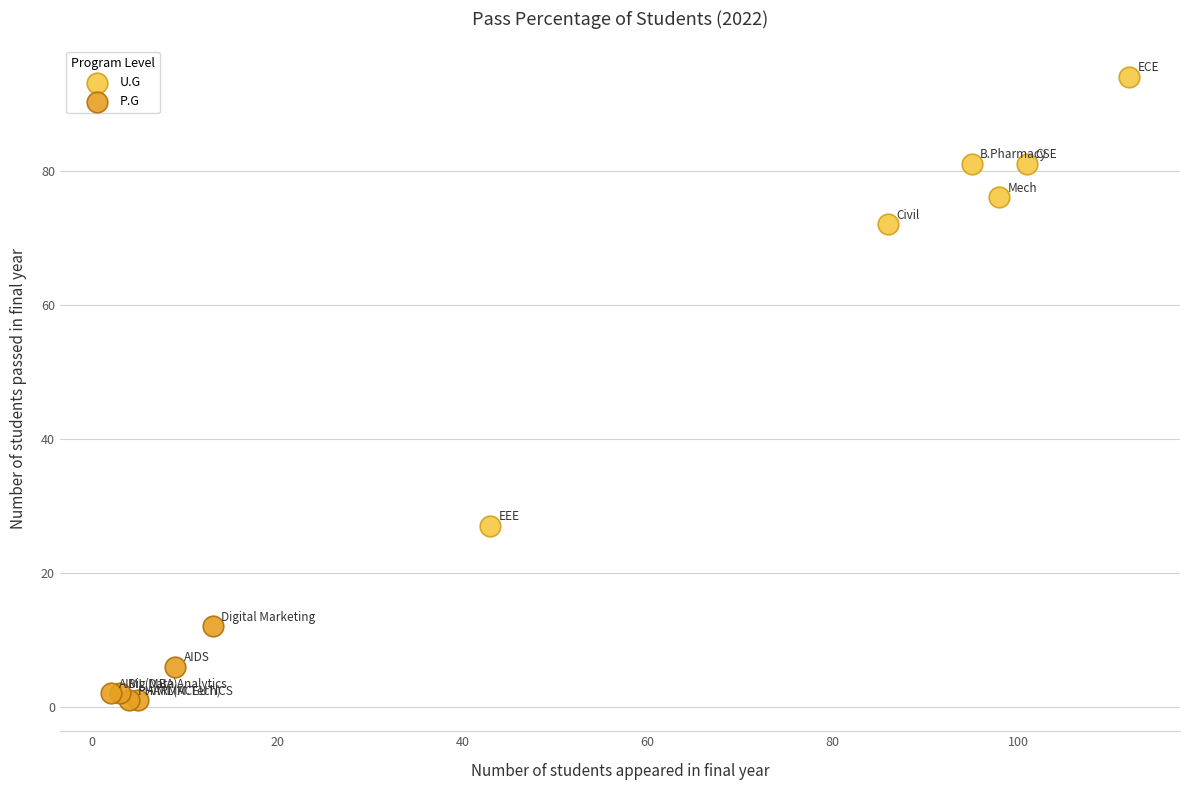

Which series contains the lowest Y value?

P.G